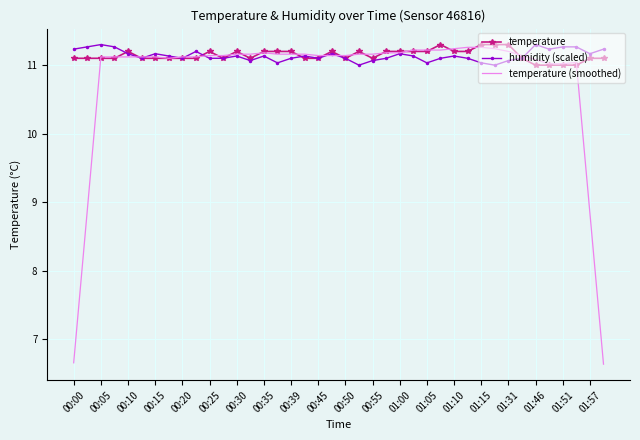

What is the highest value of the temperature (smoothed) series?

11.3